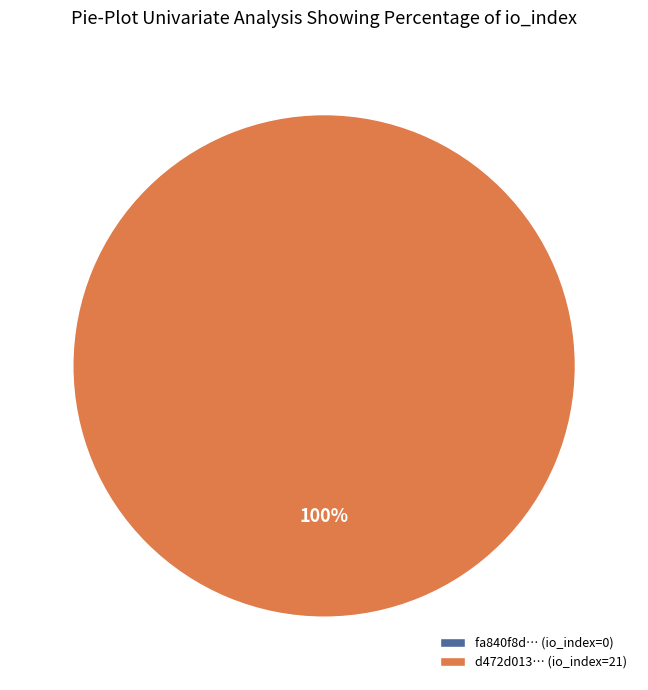

How many slices are in this pie chart?

2